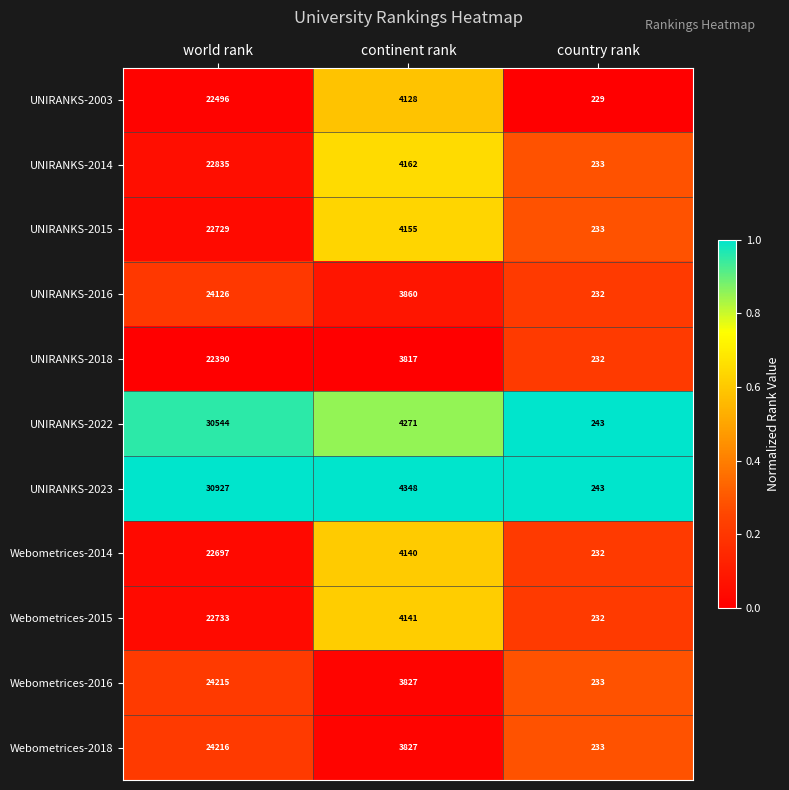

Which category has the lowest value in the UNIRANKS-2023 series?

country rank